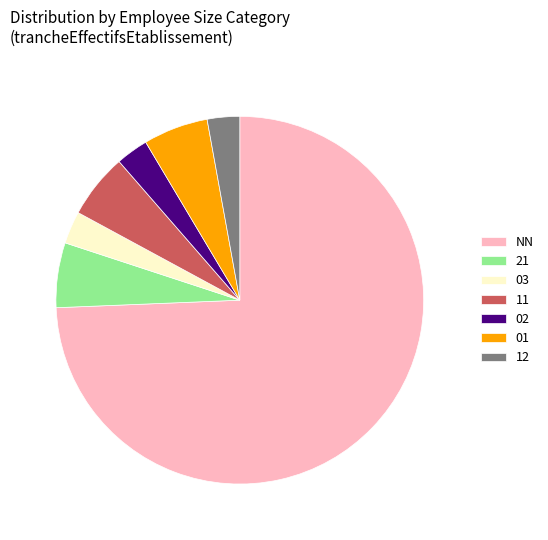

Which category has the biggest portion of the pie?

NN